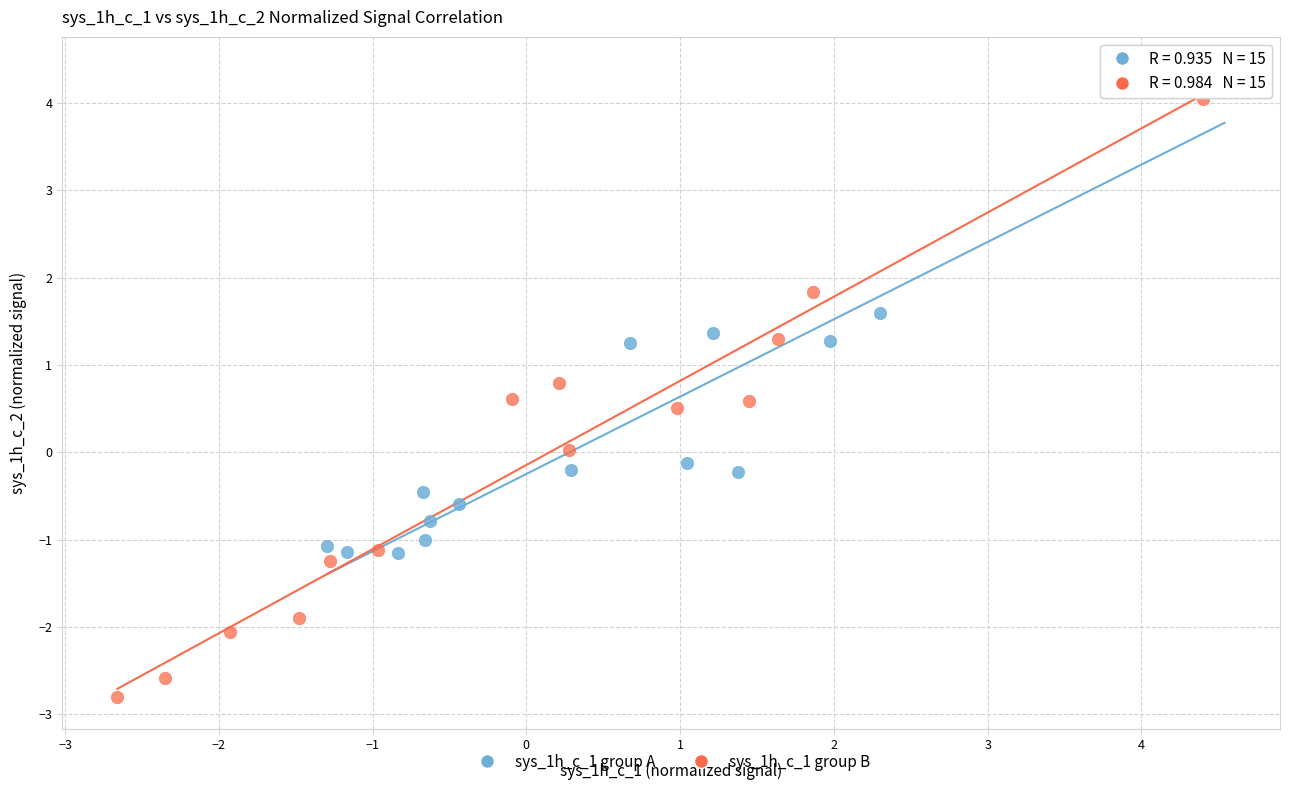

Which series has the widest spread of Y values?

sys_1h_c_1 group B